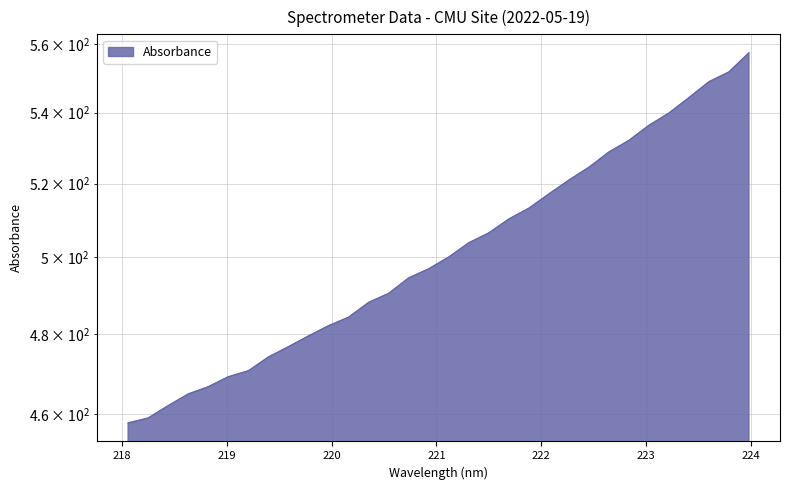

What is the average value?

501.7